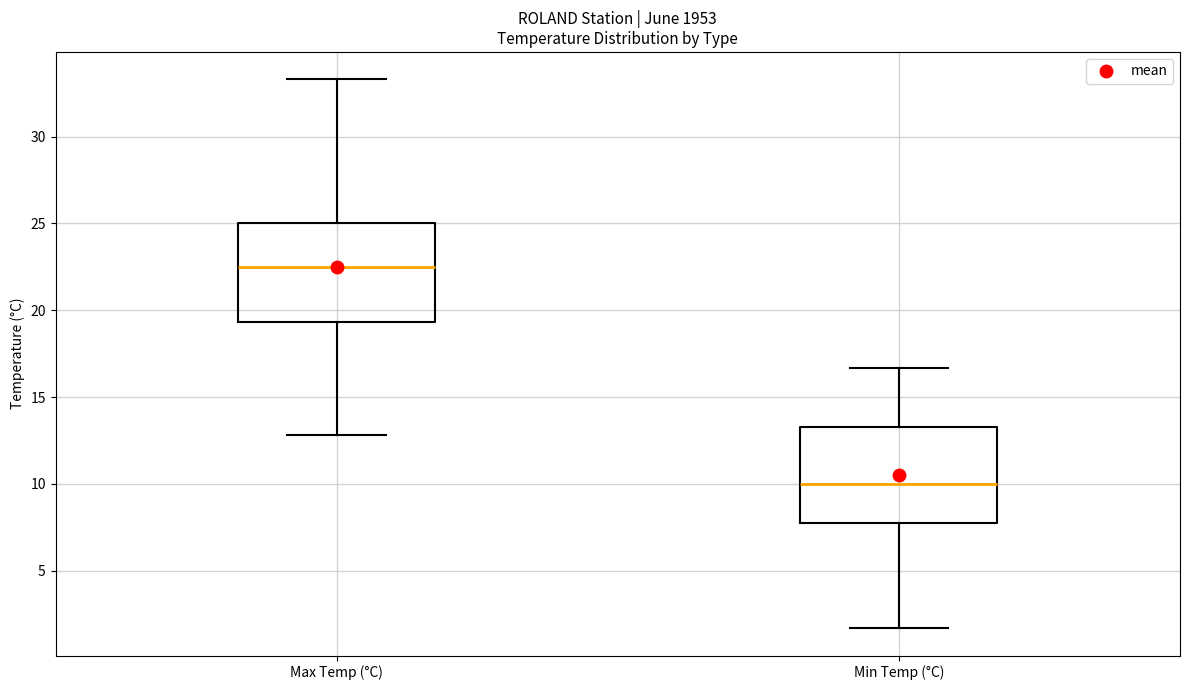

Which box's median line is the highest?

Max Temp (°C)